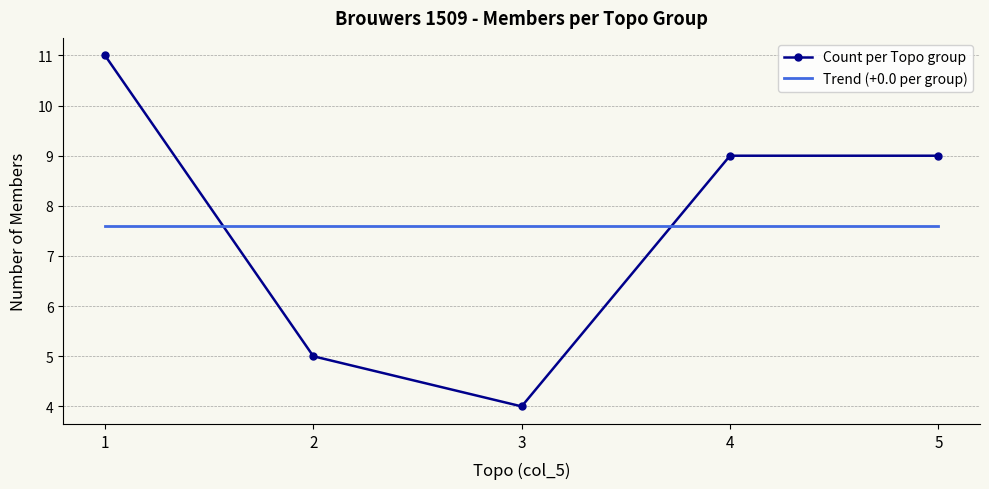

Which category has the lowest value in the Count per Topo group series?

3